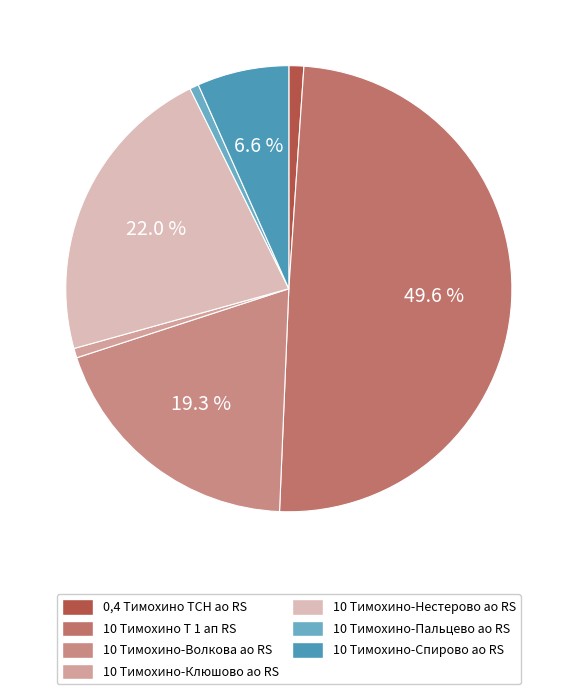

How many segments does this pie chart have?

7